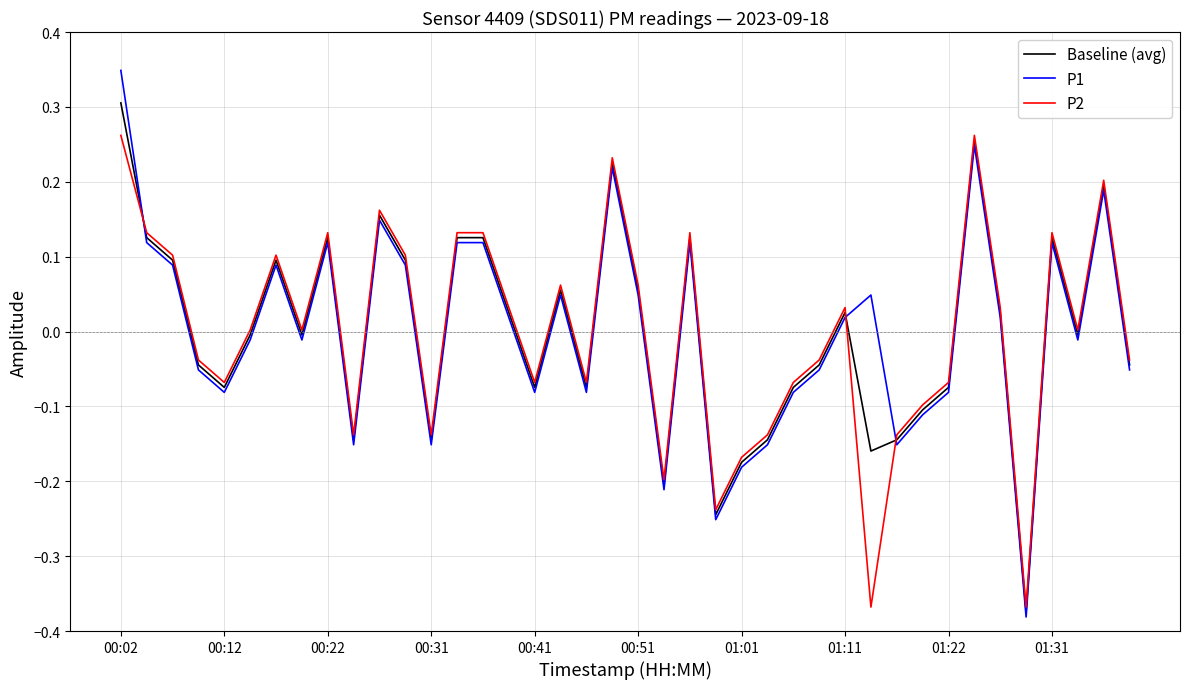

How many lines are shown in the chart?

3